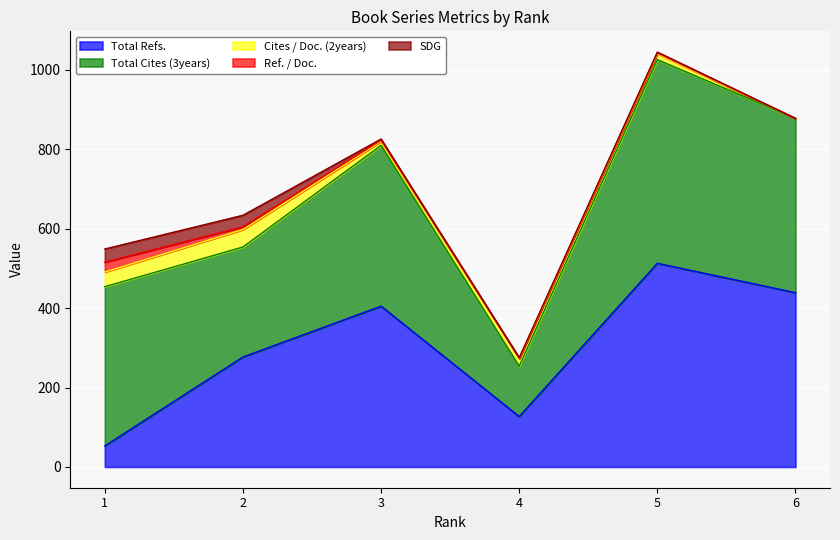

True or false: Cites / Doc. (2years) has more than 0 interior local peaks.

True